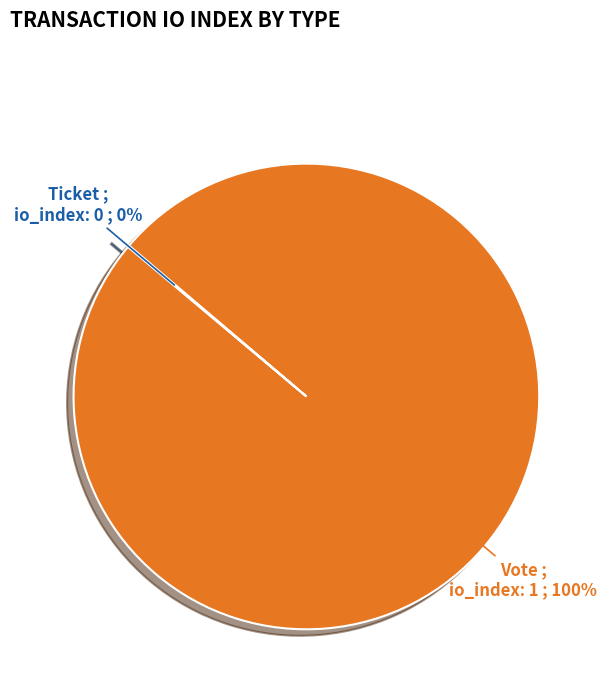

Is there a majority slice in this chart?

Yes